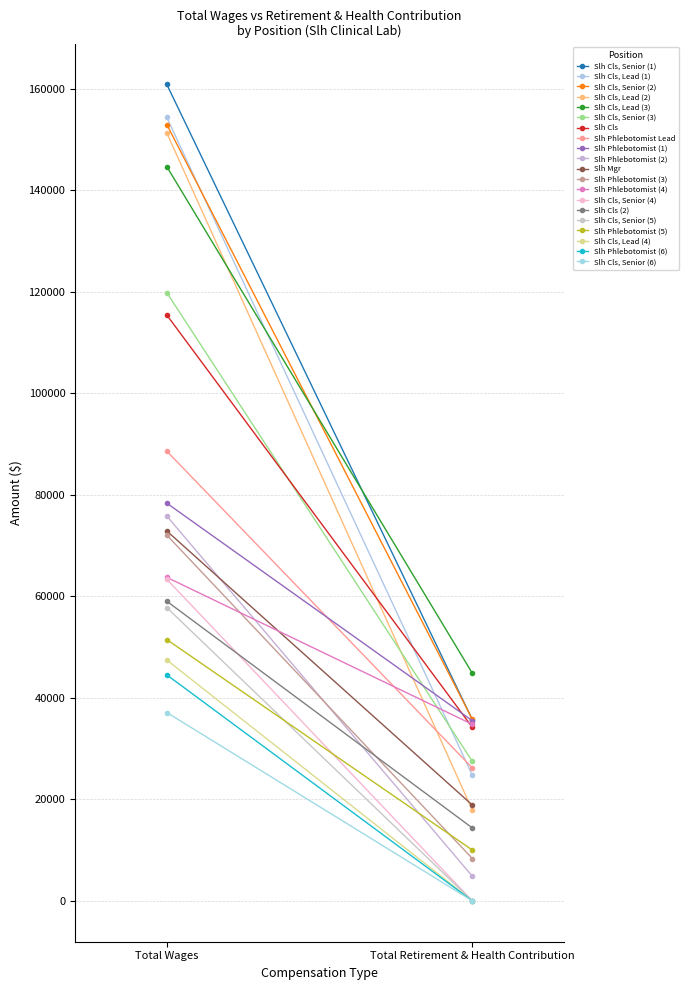

What is the maximum value for total_retirement?

44823